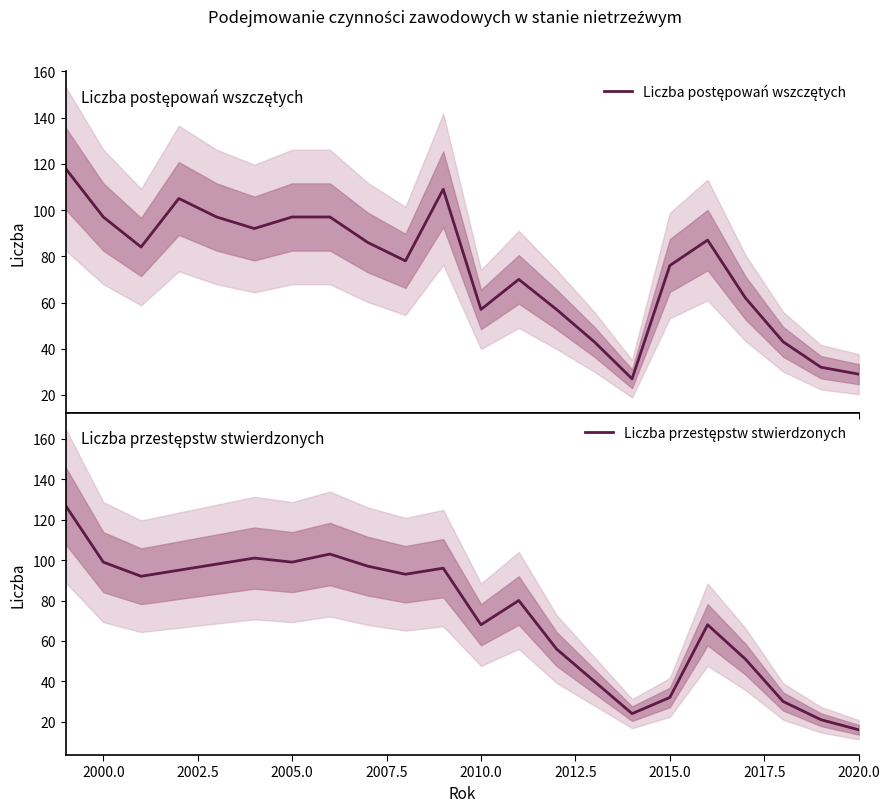

How many values in the Liczba przestępstw stwierdzonych series are below 92?

11